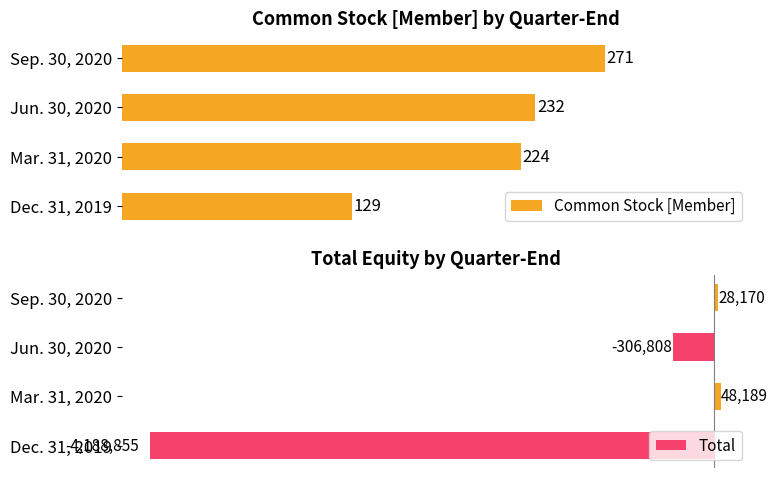

What is the value of the Total bar at the 2nd from the left?

48189